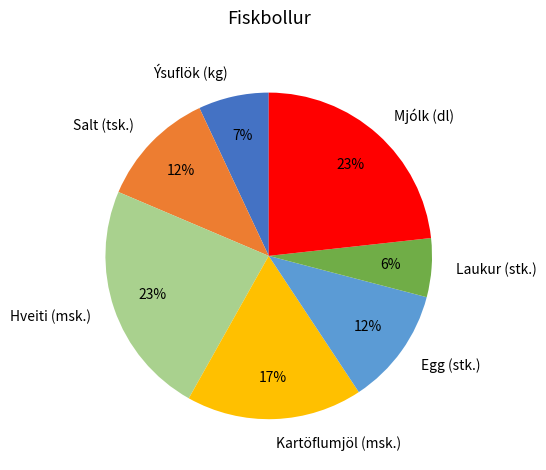

True or false: Kartöflumjöl (msk.) accounts for 24% of the total.

False